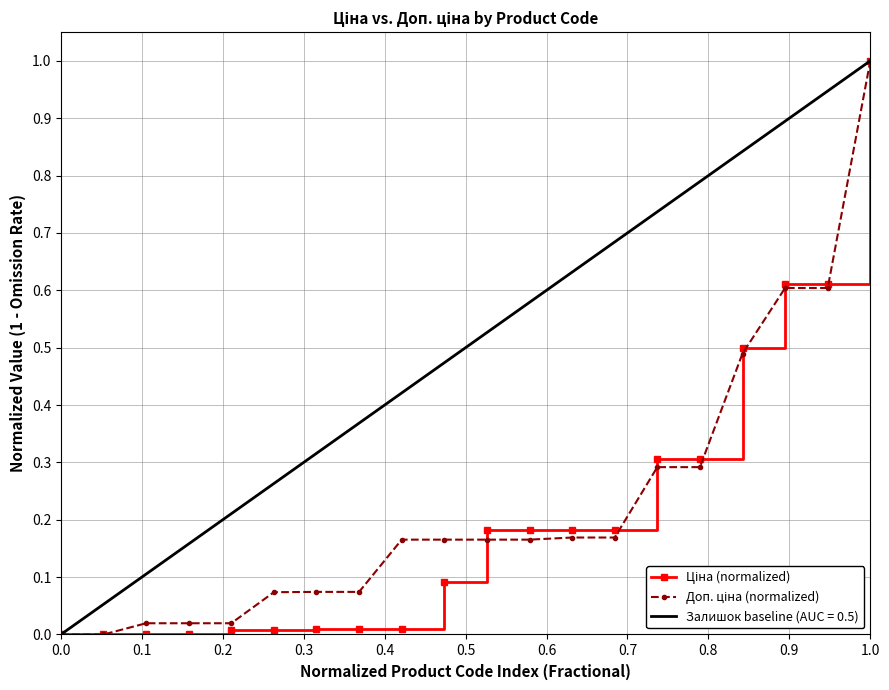

Is it true that Ціна (normalized) equals 0.0 at 0.2?

False